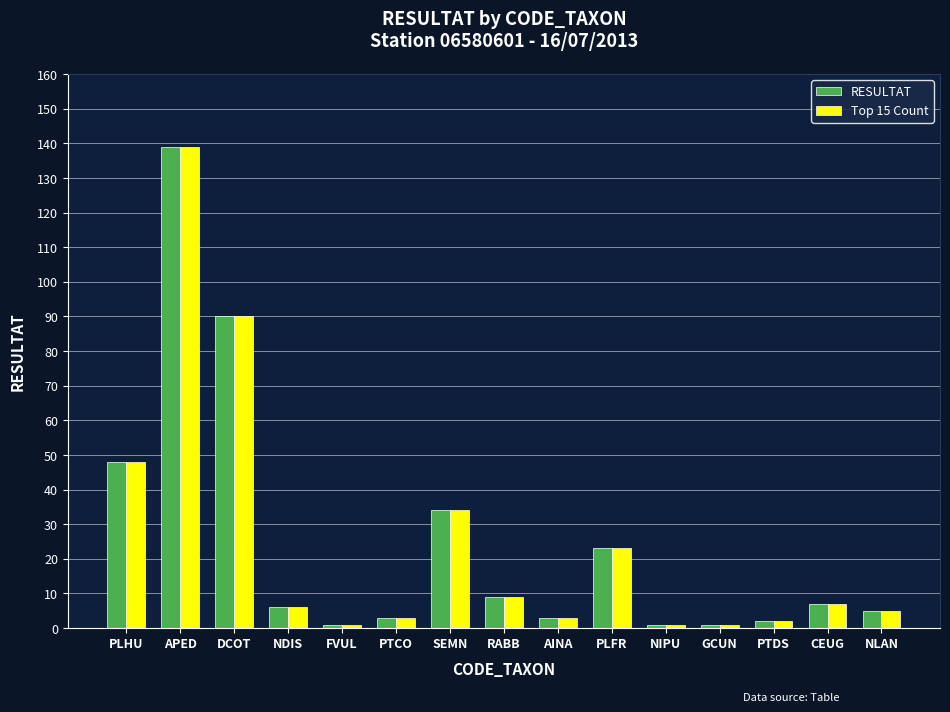

What is the sum of the RESULTAT values at NIPU and NDIS?

7